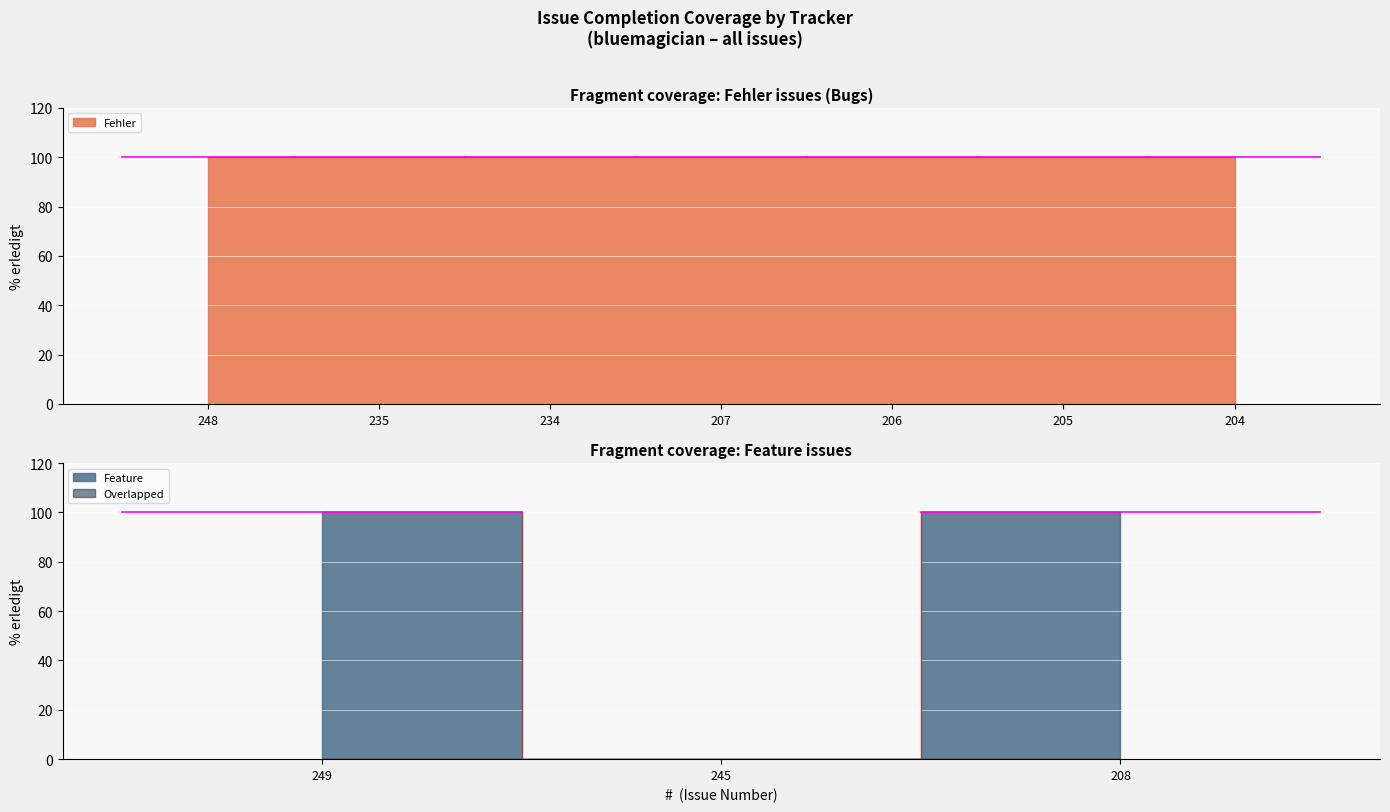

Does the chart display data point markers on the line(s)?

No